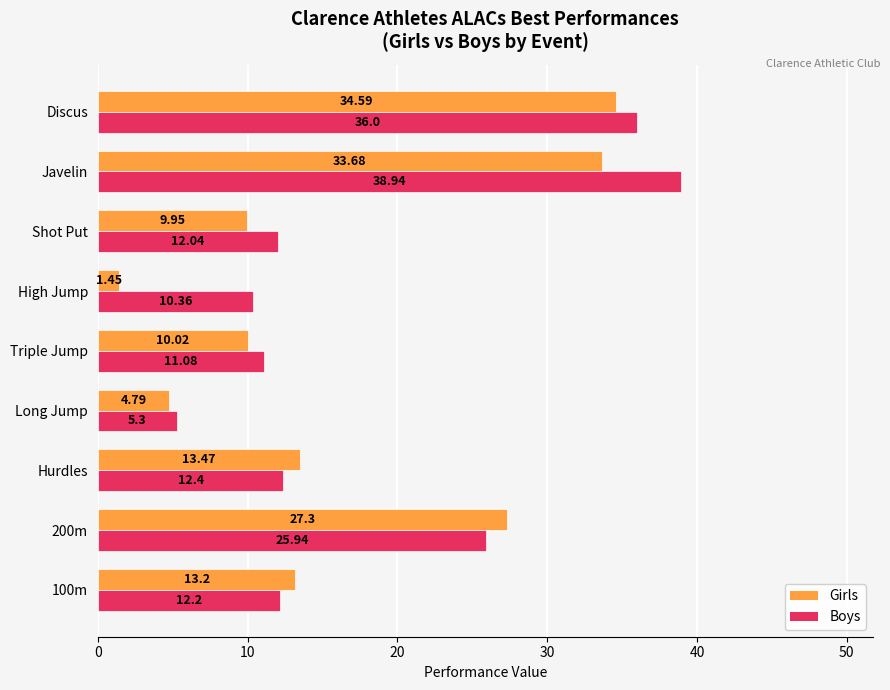

List the series in order of their overall mean, highest first.

Boys, Girls